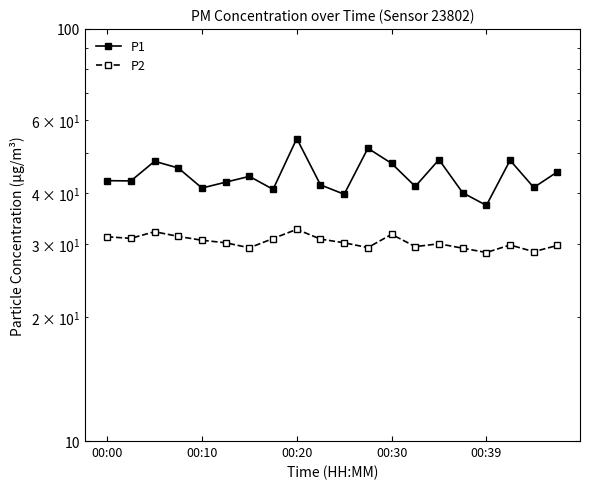

True or false: P2 and P1 intersect in this chart.

False